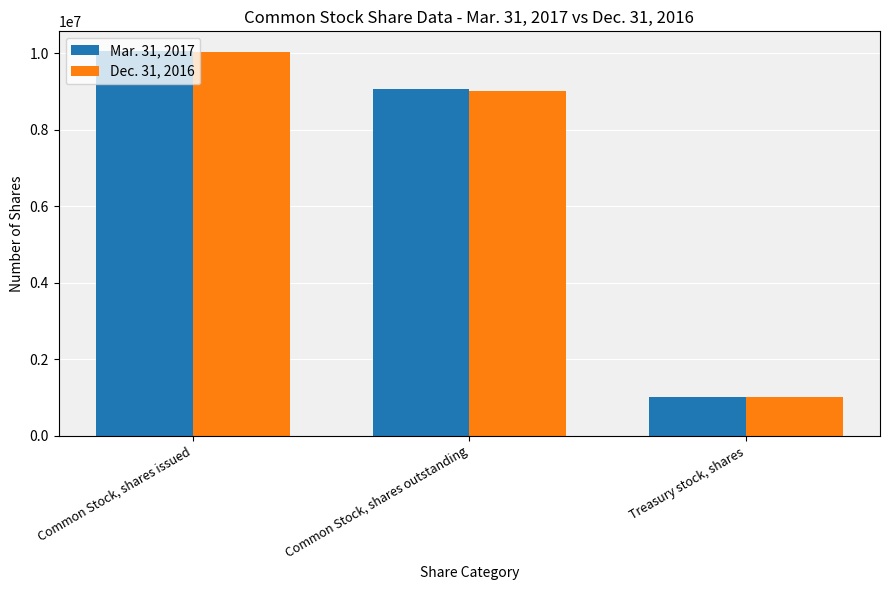

How many values in the Dec. 31, 2016 series are below 9010643?

1